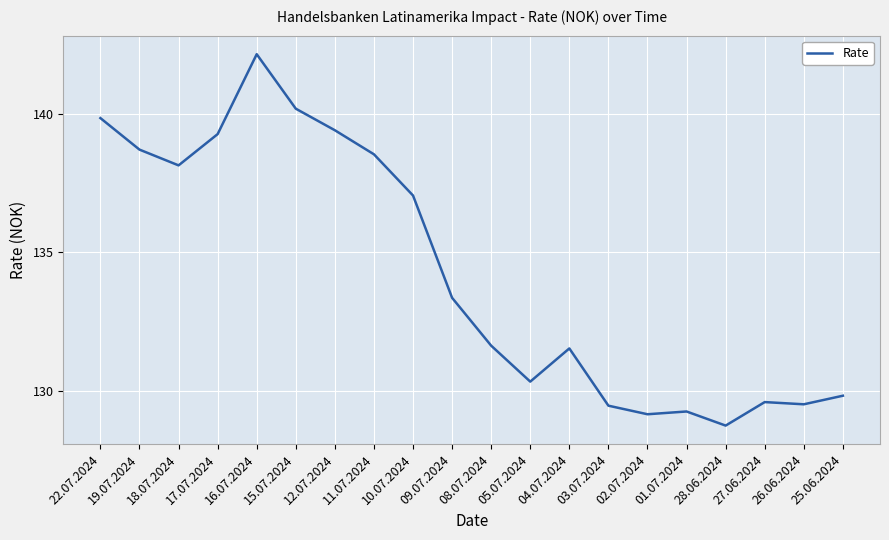

Approximately how many times larger is the value at 01.07.2024 compared to 12.07.2024?

0.9